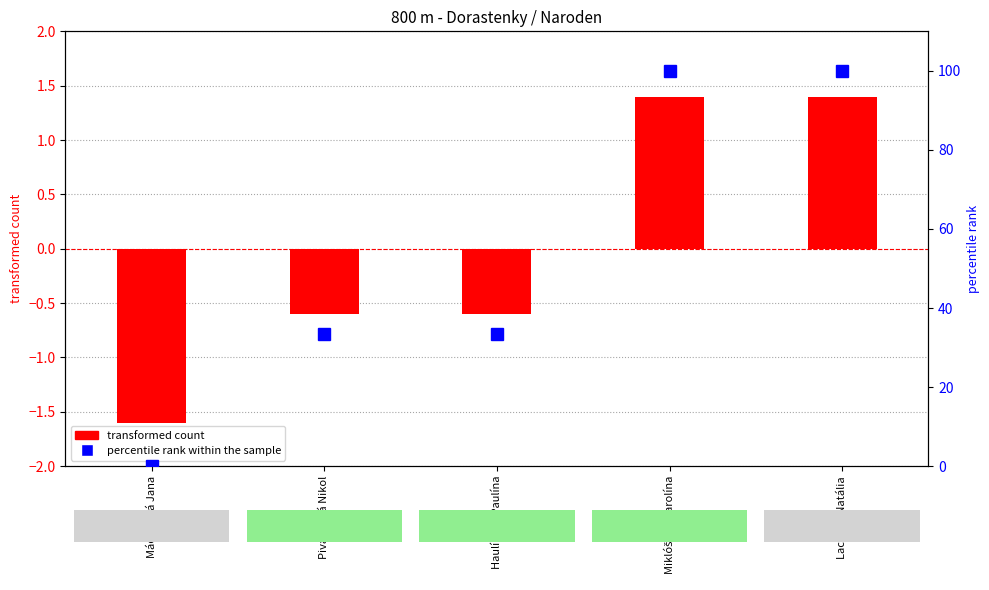

What is the sum of all values?

266.7